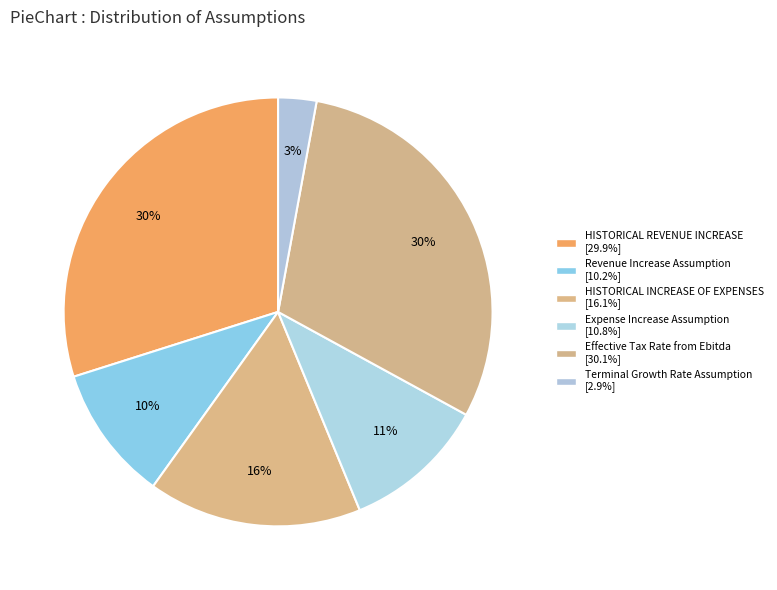

To the nearest percent, what percentage of the pie is Expense Increase Assumption?

11%